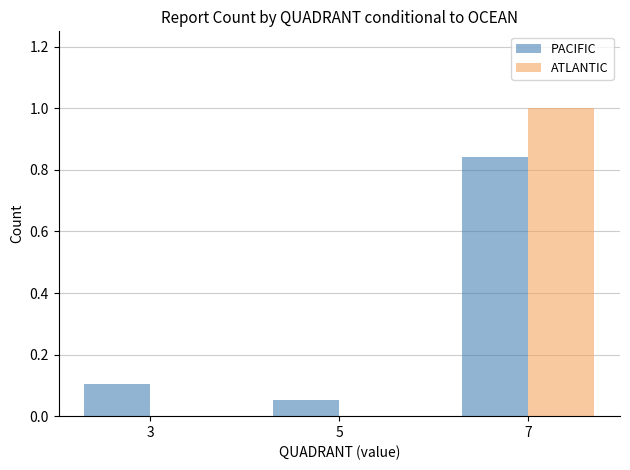

True or false: ATLANTIC has a value of 0.0 at 3.

True